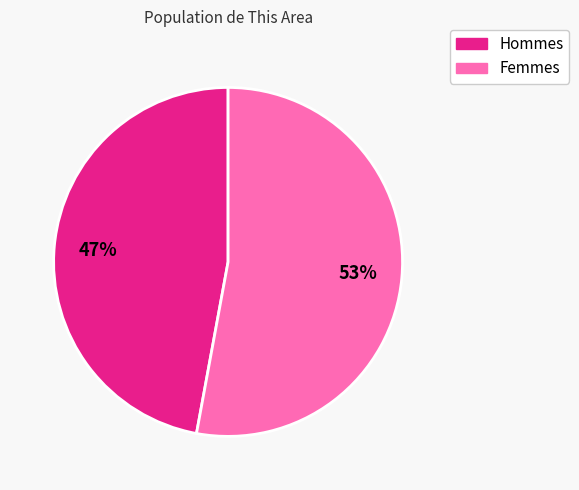

Is there any slice that represents more than half of the pie?

Yes